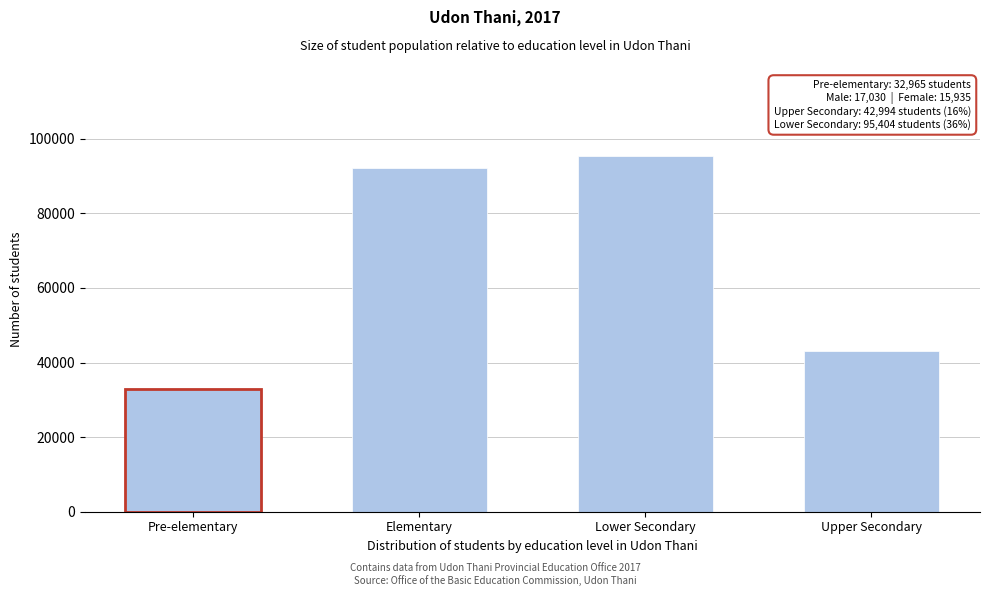

Reading left to right, list all the values displayed in this chart.

Pre-elementary=32965	Elementary=92207	Lower Secondary=95404	Upper Secondary=42994